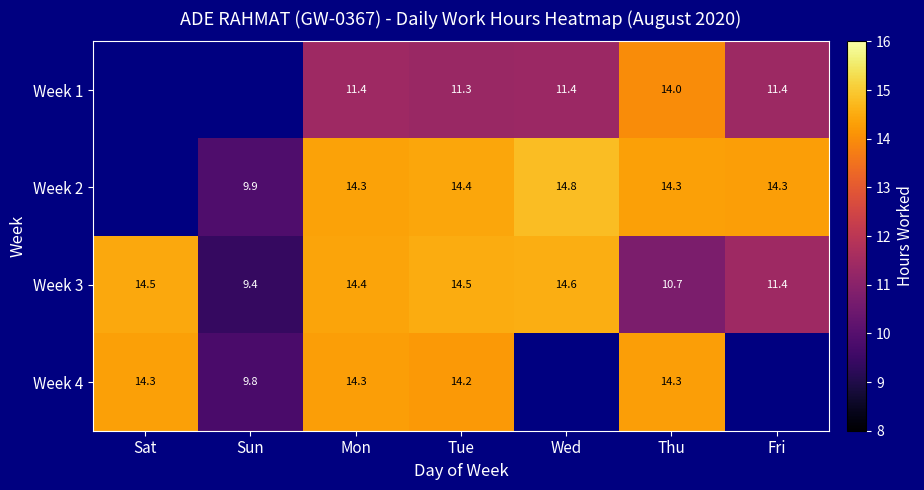

At which category does the chart reach its minimum across all series?

Sun